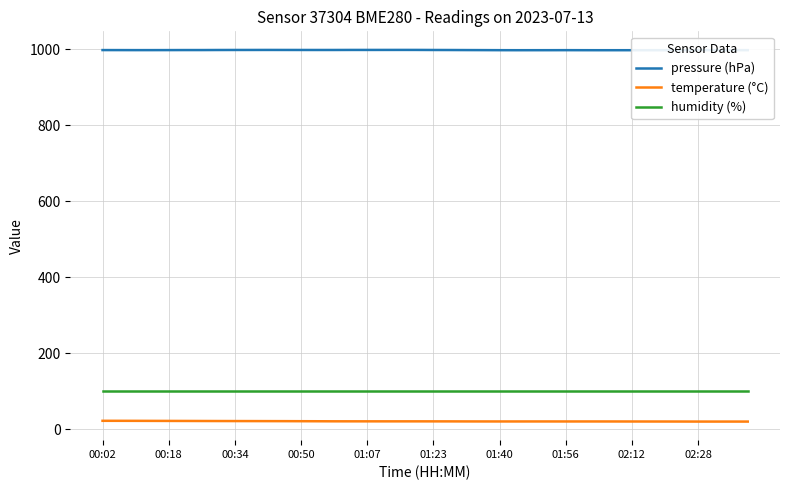

What is the minimum value for pressure (hPa)?

997.7